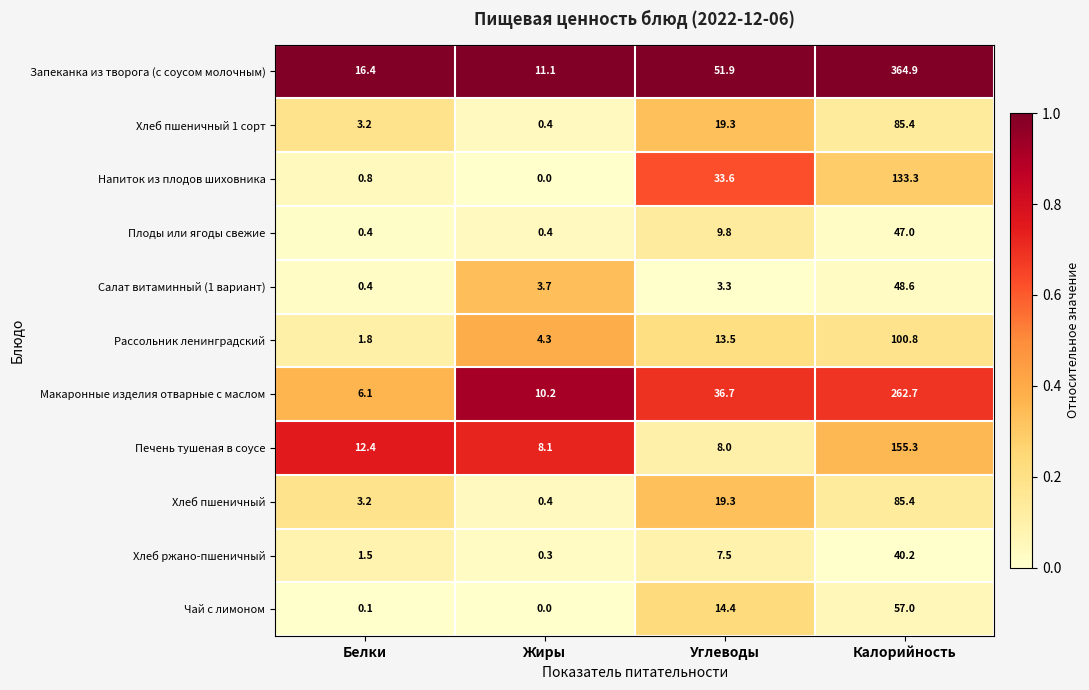

At which label does Чай с лимоном first exceed 14?

Углеводы